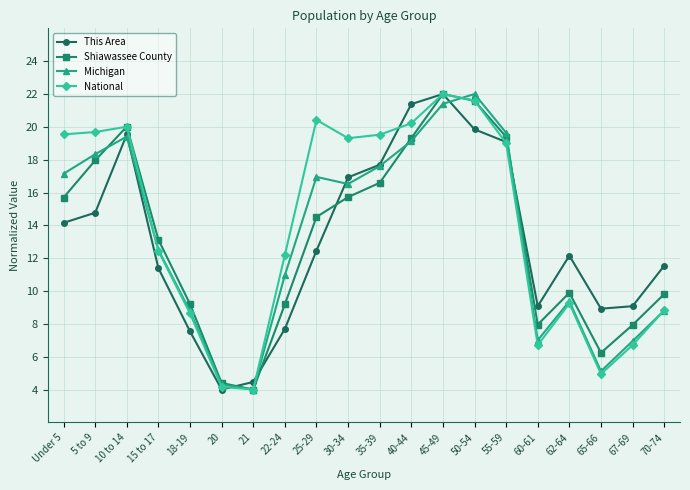

The value of Shiawassee County at 65-66 is 10.4. True or false?

False